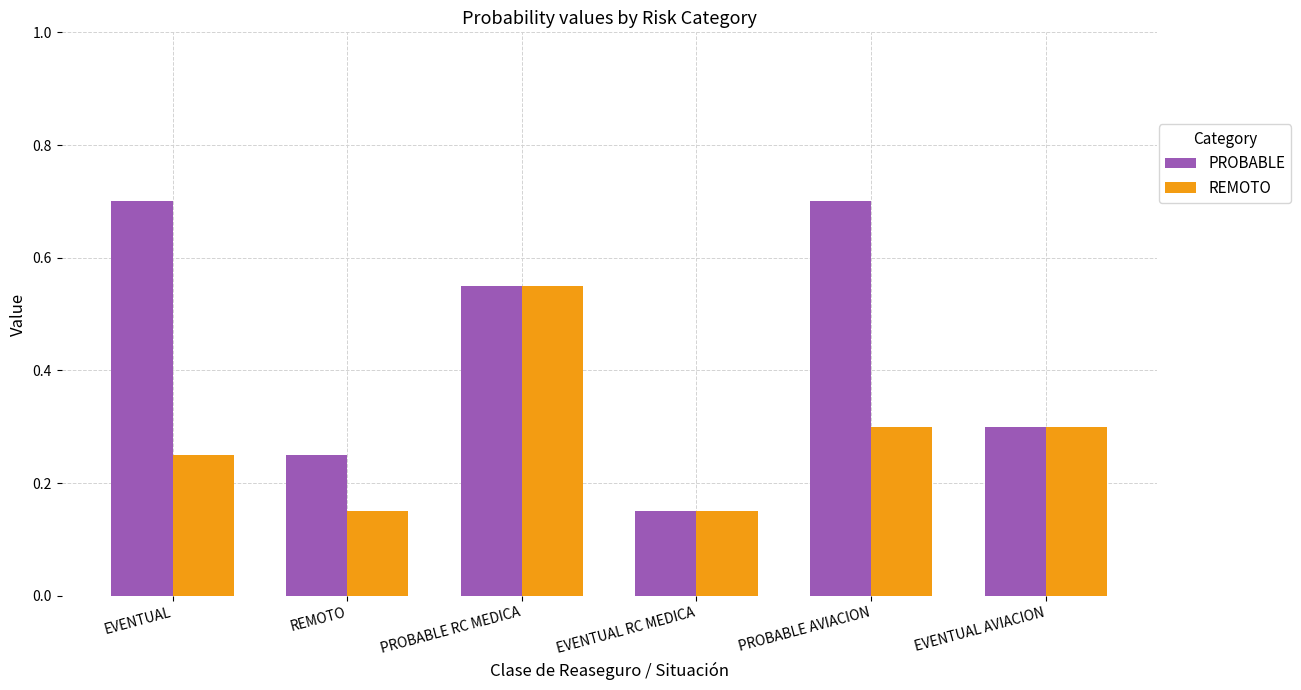

What is the difference between the highest and lowest values at PROBABLE AVIACION?

0.4